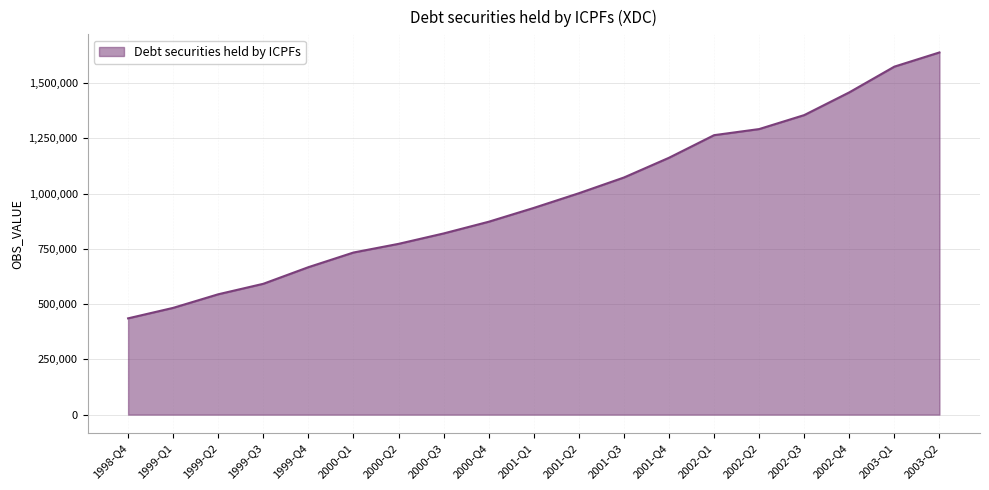

The chart shows a value of 1458464 at 2002-Q4. True or false?

True